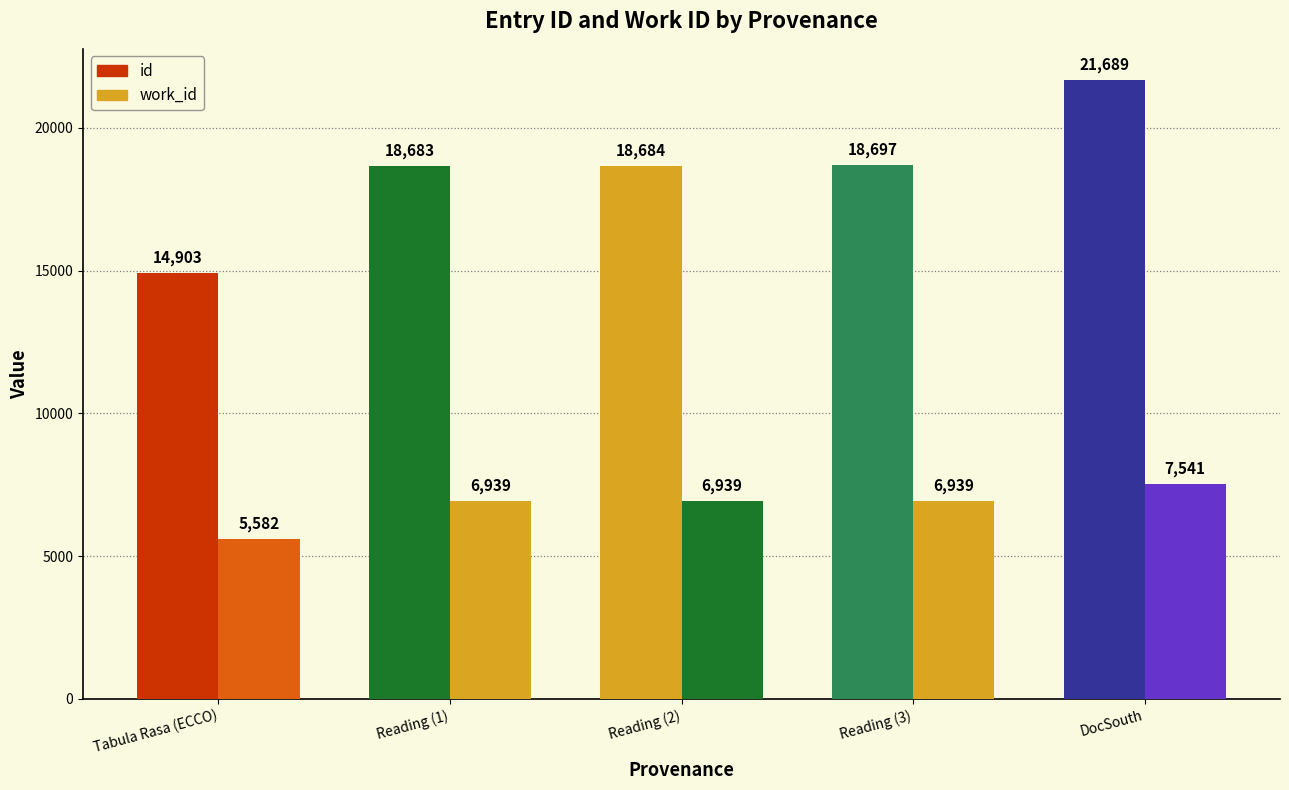

What is the smallest value displayed?

5582